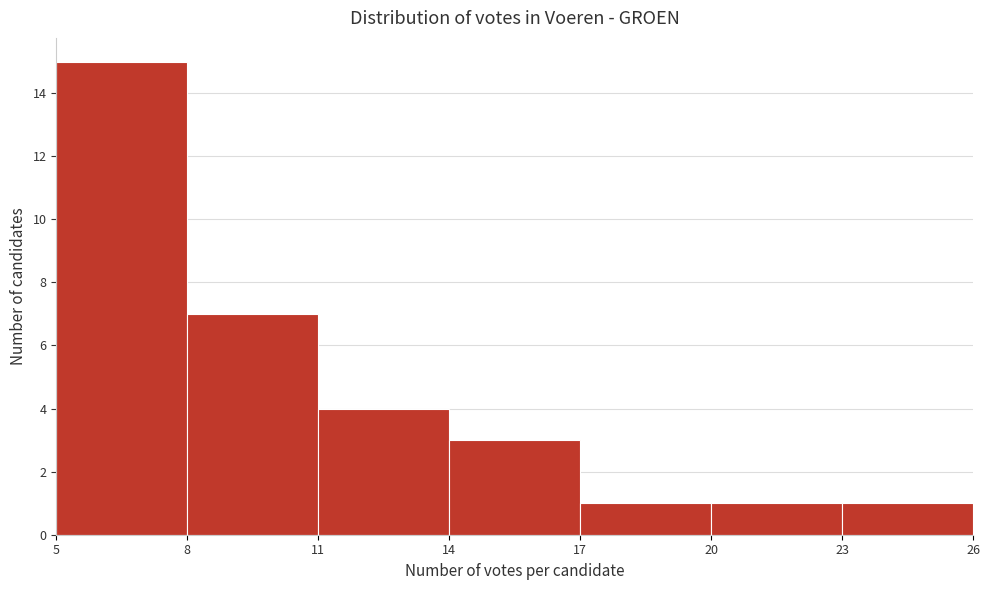

Reading left to right, transcribe this chart: for each bar, give the range it covers on the x-axis and its height. The values are not printed on the chart, so give them approximately, as read against the axis.

5 to 8: 15
8 to 11: 7
11 to 14: 4
14 to 17: 3
17 to 20: 1
20 to 23: 1
23 to 26: 1